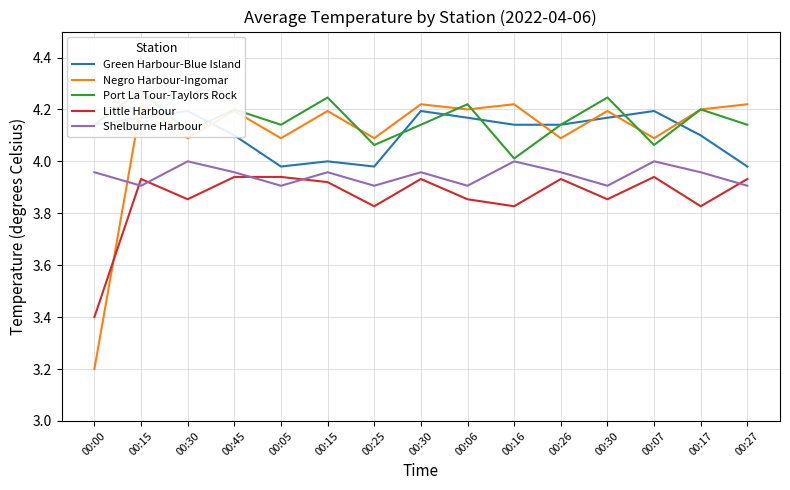

True or false: Green Harbour-Blue Island and Shelburne Harbour intersect in this chart.

False